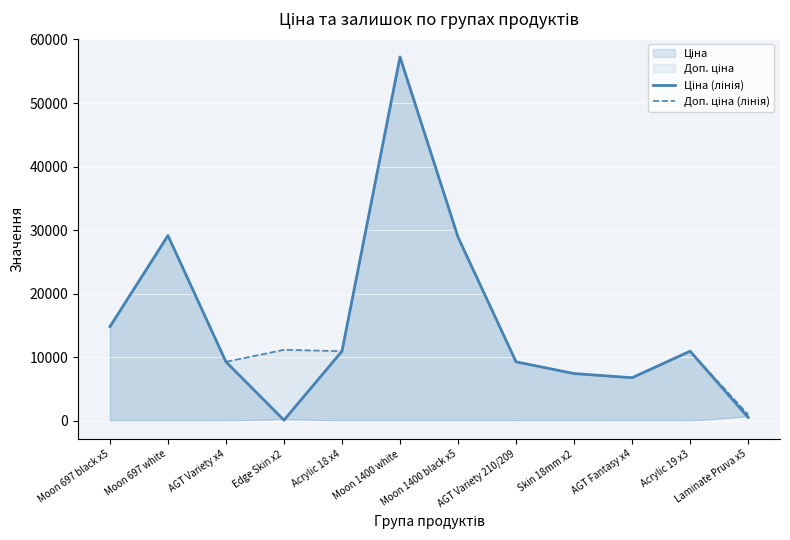

At which label is Доп. ціна (лінія) closest to 29127?

Moon 697 white